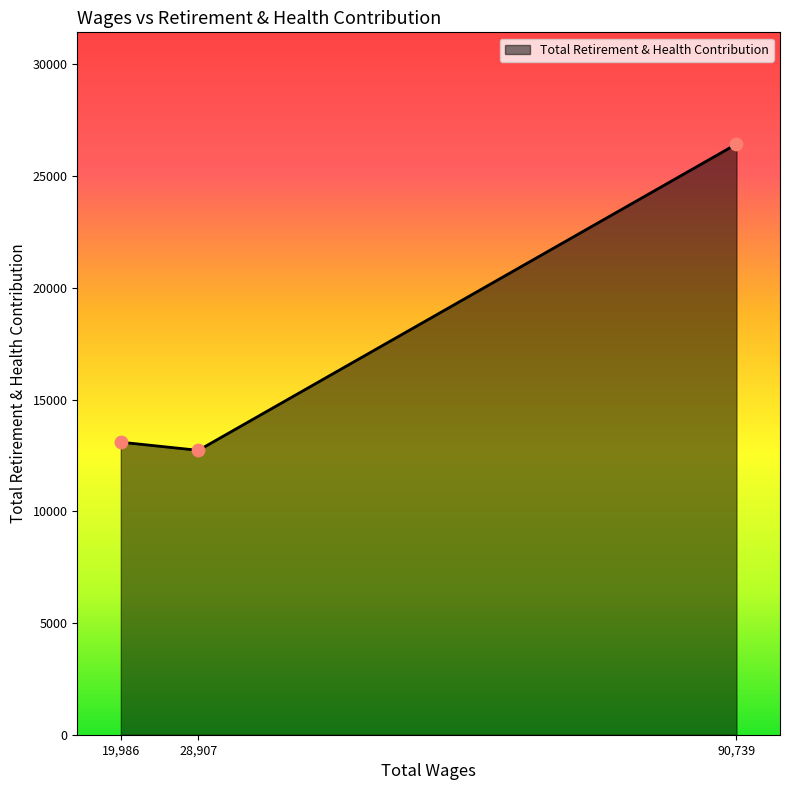

What is the change in value from 19,986 to 90,739?

+13340